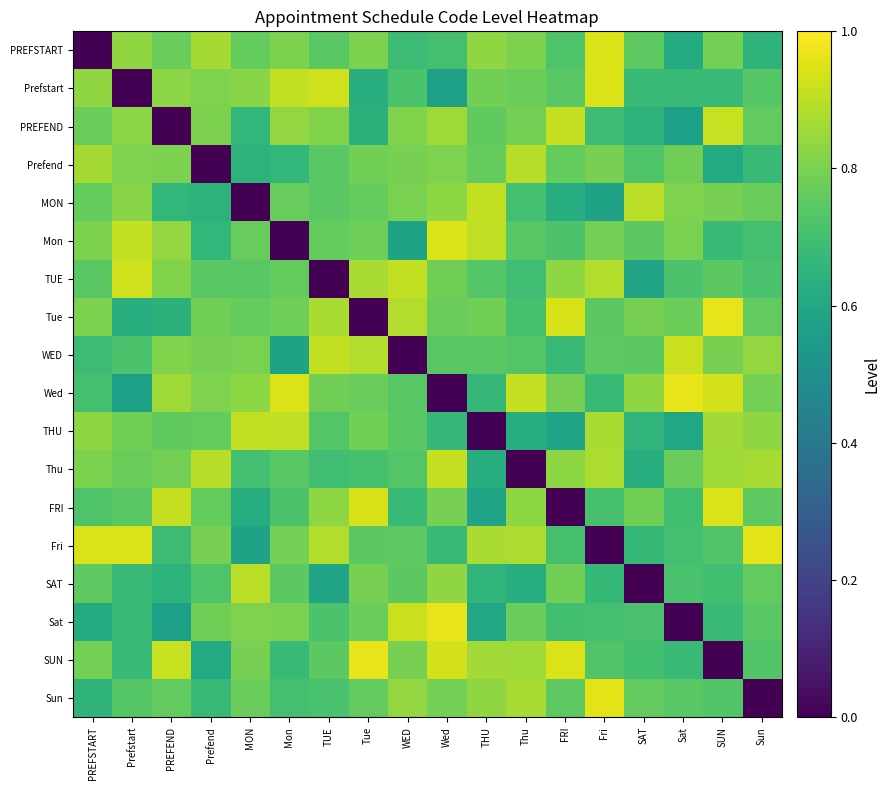

Which series has the widest spread of values?

Wed